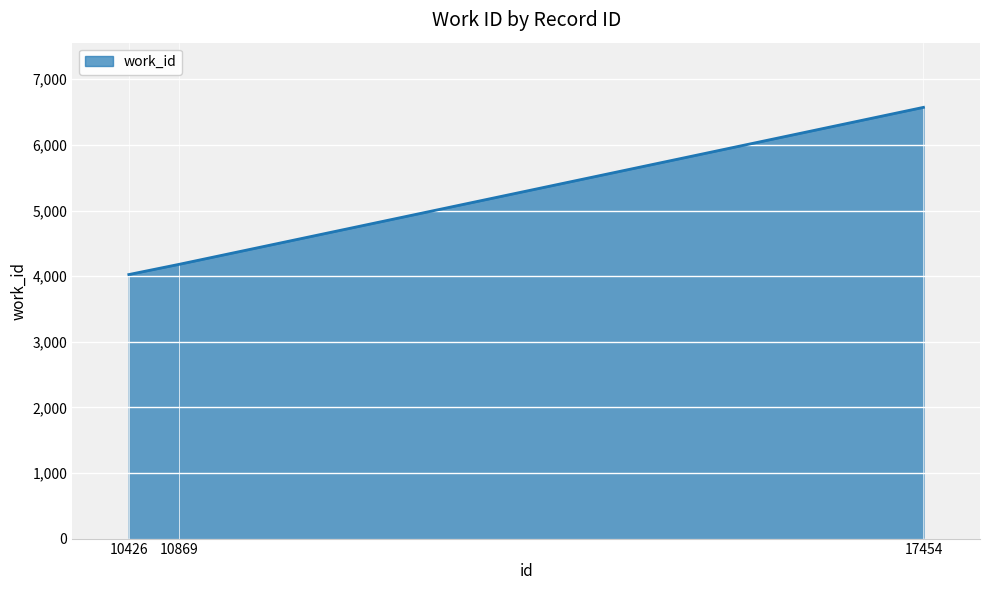

What is the sum of the values at 17454 and 10426?

10596